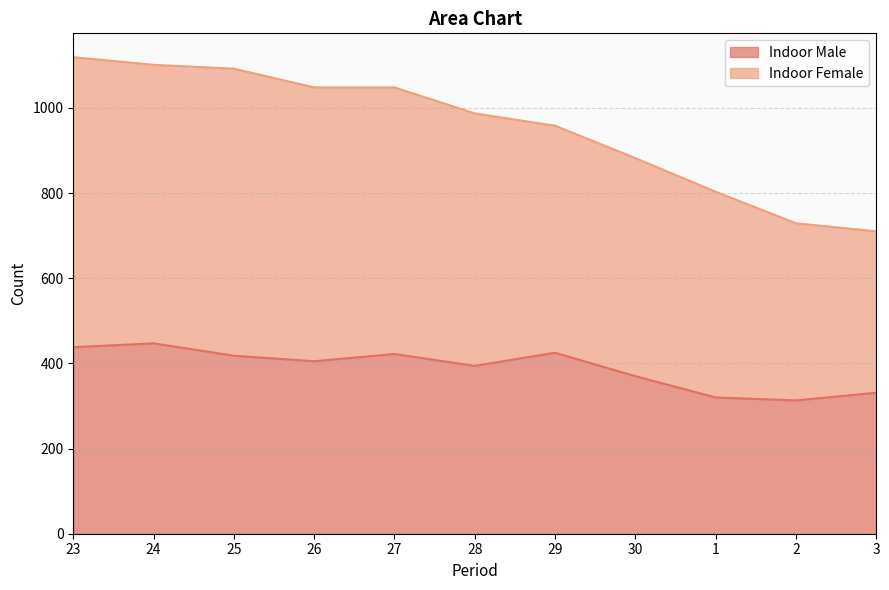

At how many categories does at least one series exceed 377?

11